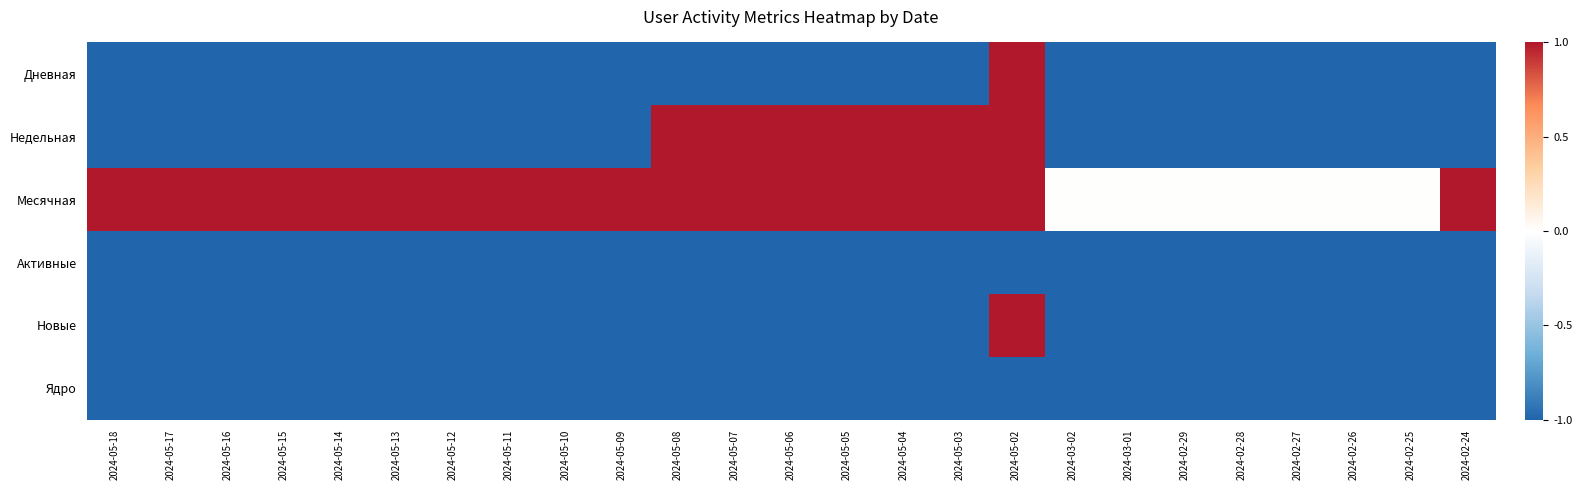

What is the spread (max minus min) of values at 2024-05-11?

2